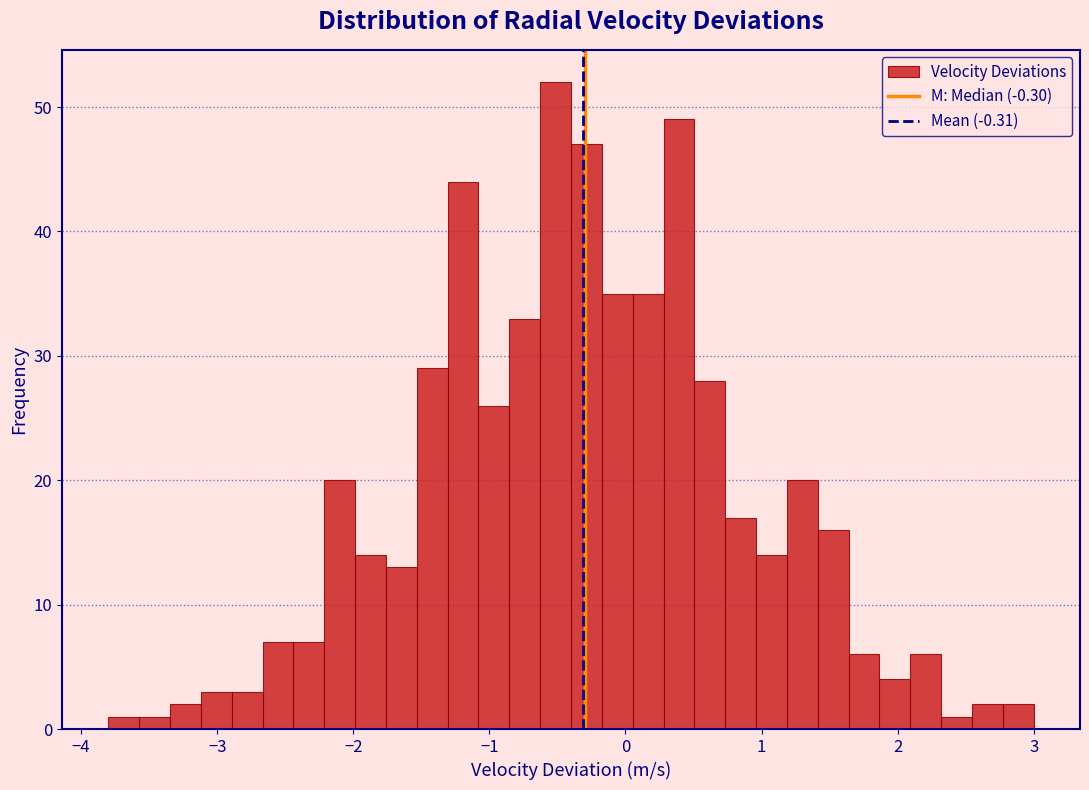

Read against the x-axis, roughly where is the centre of the tallest bar?

-0.5